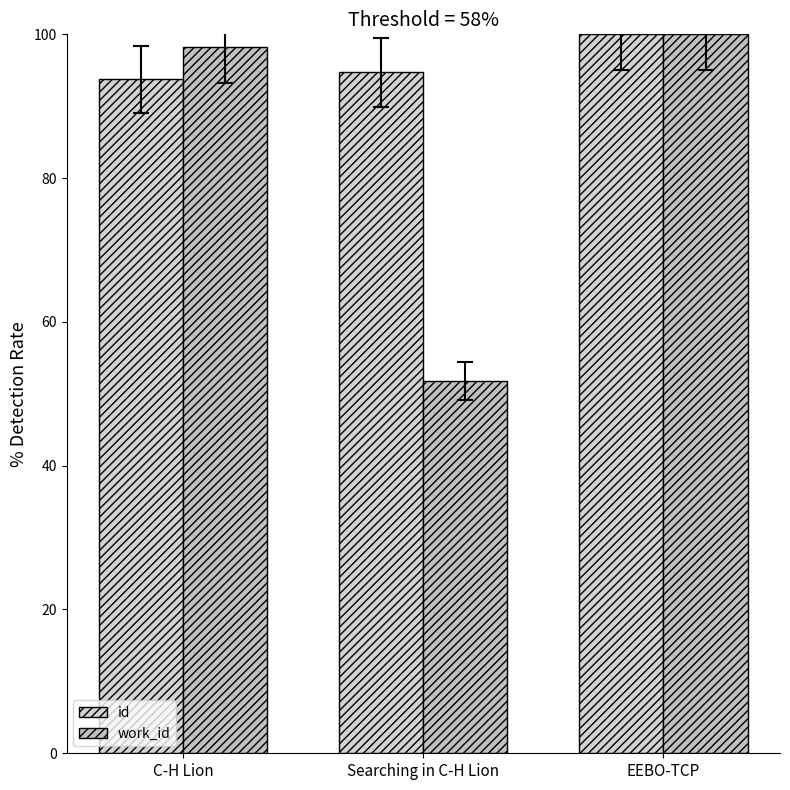

At which label is id closest to 96?

Searching in C-H Lion